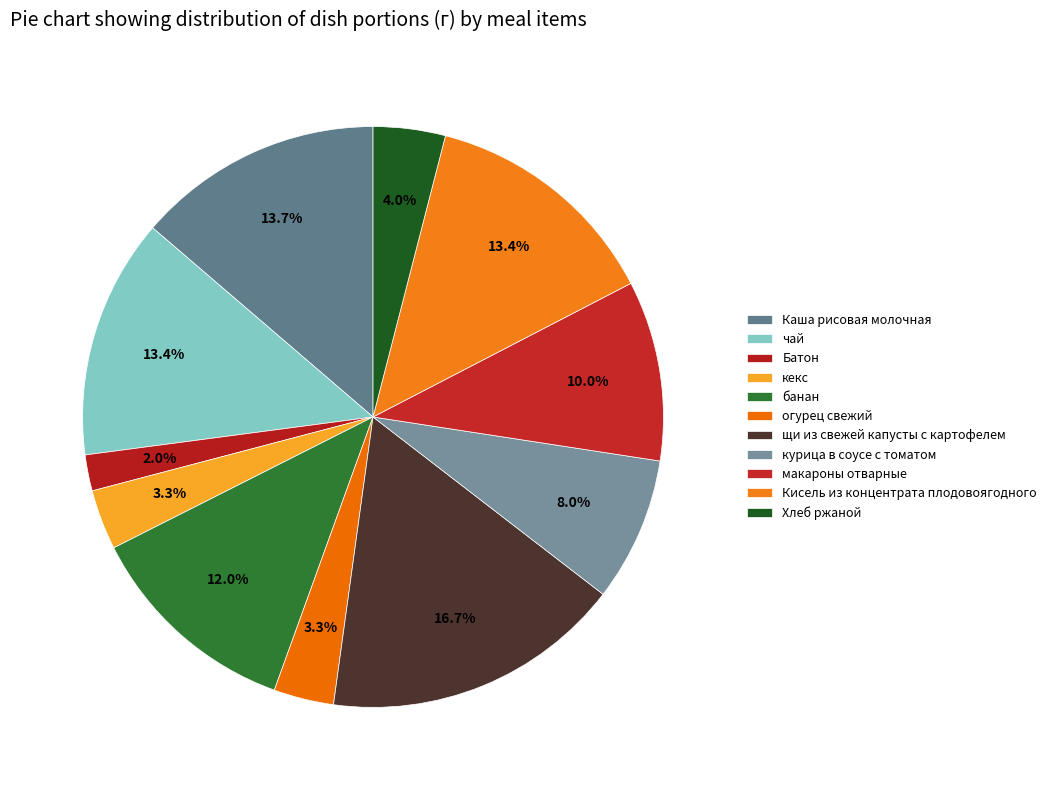

Which slice is the largest?

щи из свежей капусты с картофелем